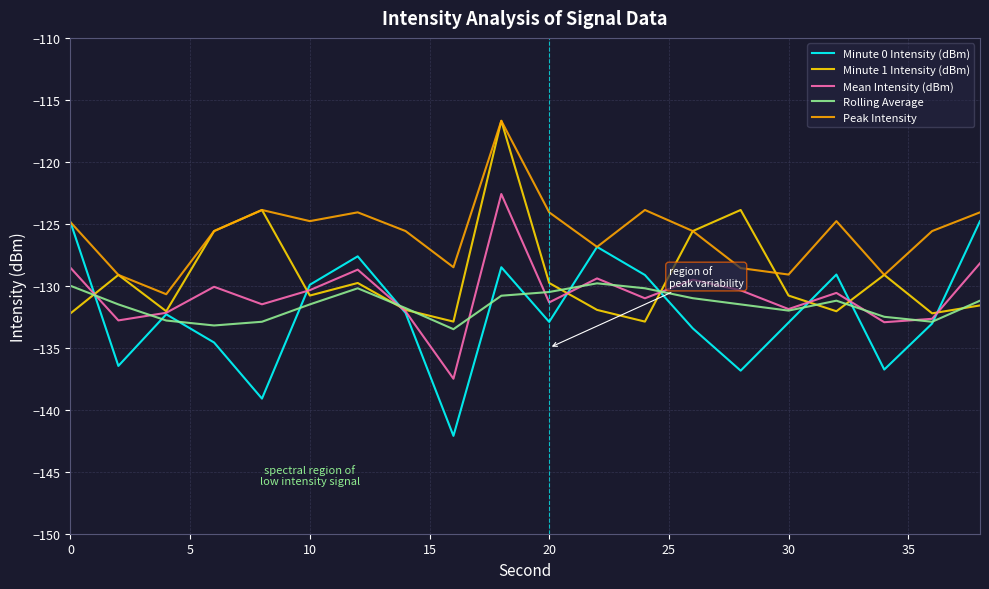

What is the maximum value for Rolling Average?

-129.8